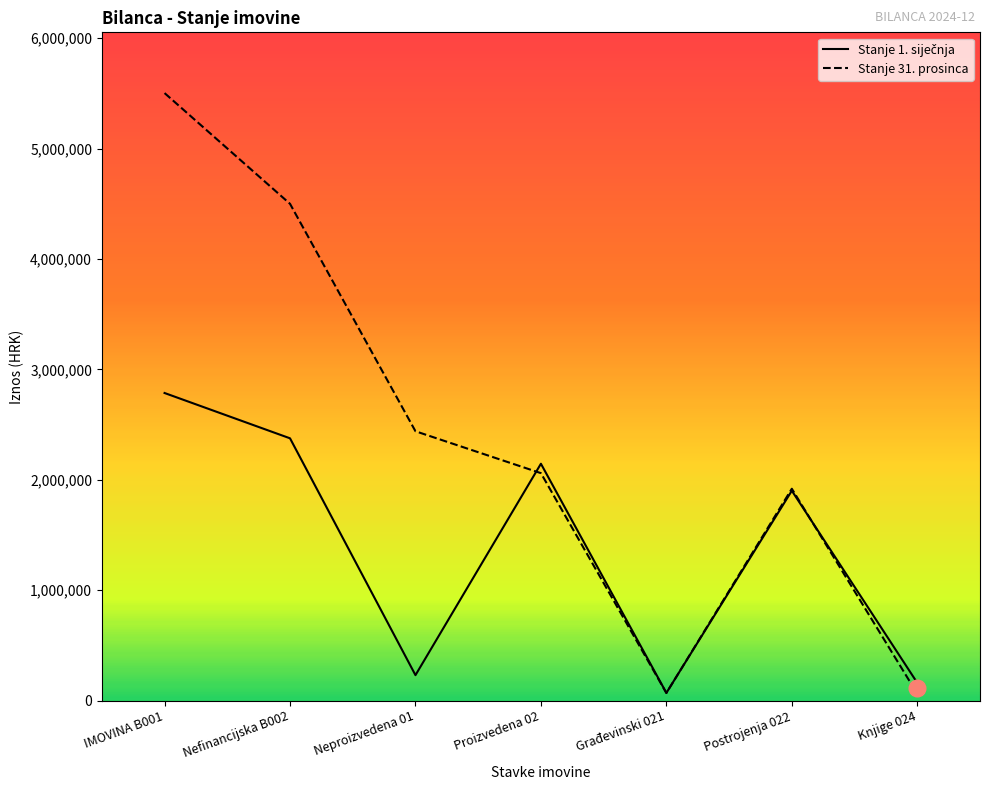

How many lines are shown in the chart?

2